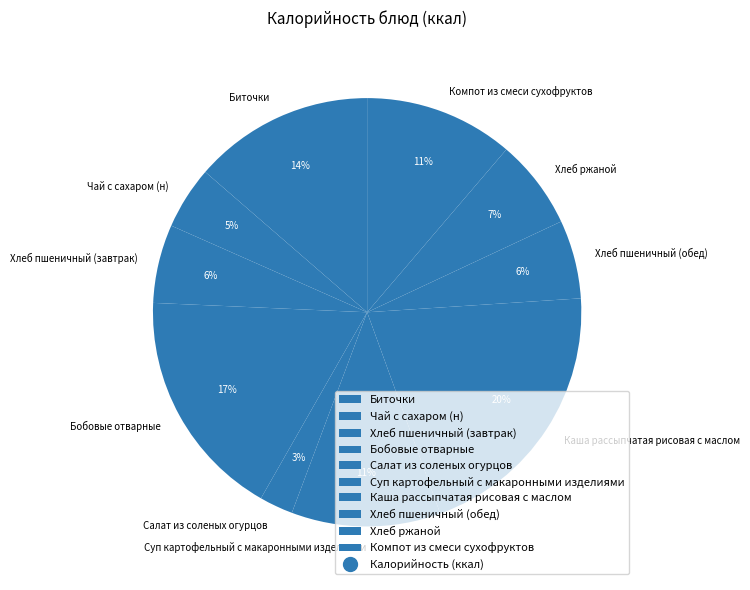

What percentage is the Хлеб ржаной slice, to the nearest percent?

7%